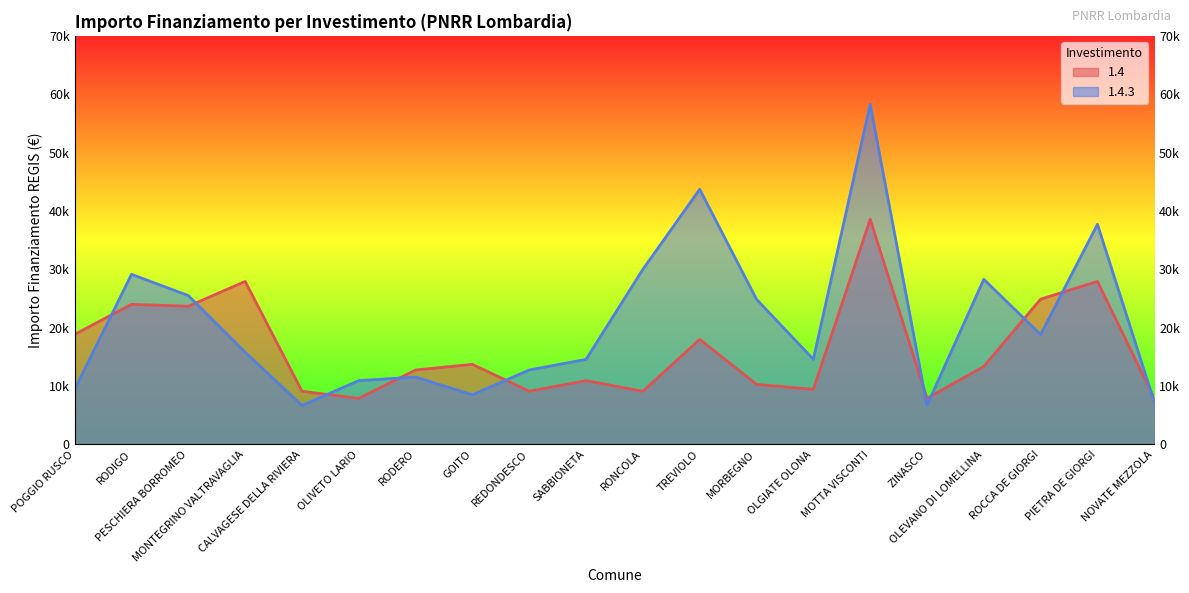

True or false: 1.4.3 has more than 0 points higher than both neighbors.

True